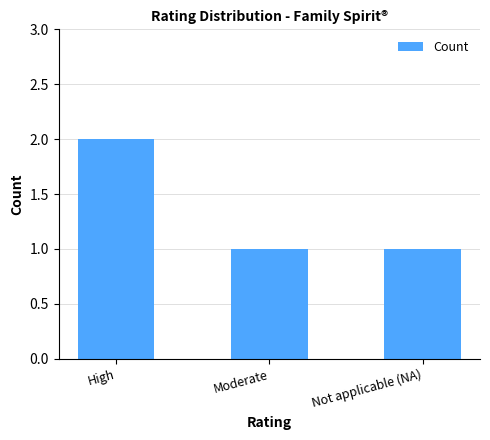

Reading left to right, extract all data points from this chart.

High=2	Moderate=1	Not applicable (NA)=1